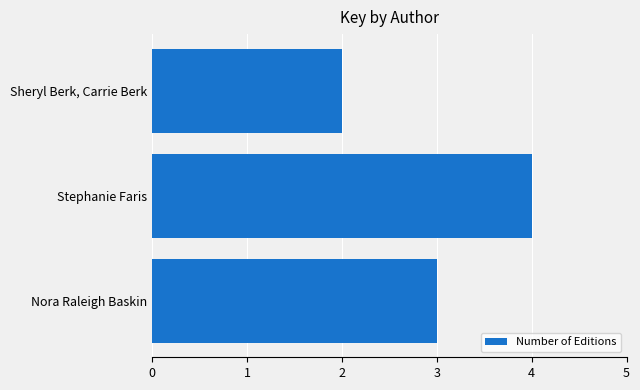

Rank the categories by value from highest to lowest.

Stephanie Faris, Nora Raleigh Baskin, Sheryl Berk, Carrie Berk